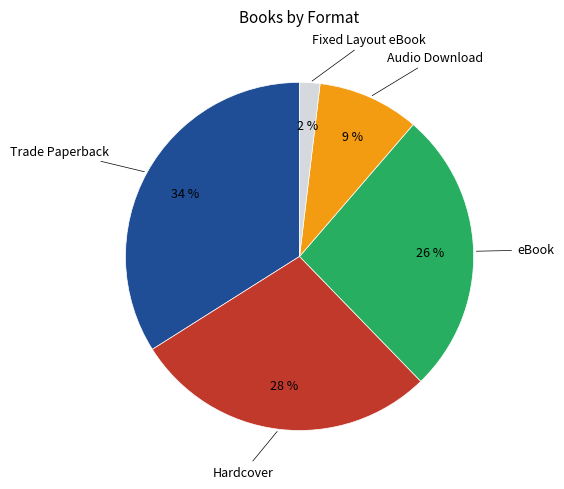

Count the number of slices in the pie.

5